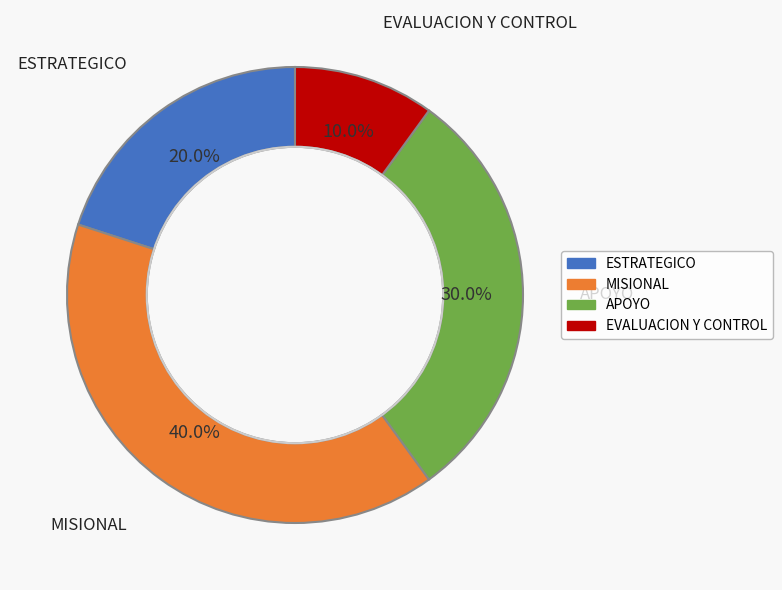

Which category has the biggest portion of the pie?

MISIONAL